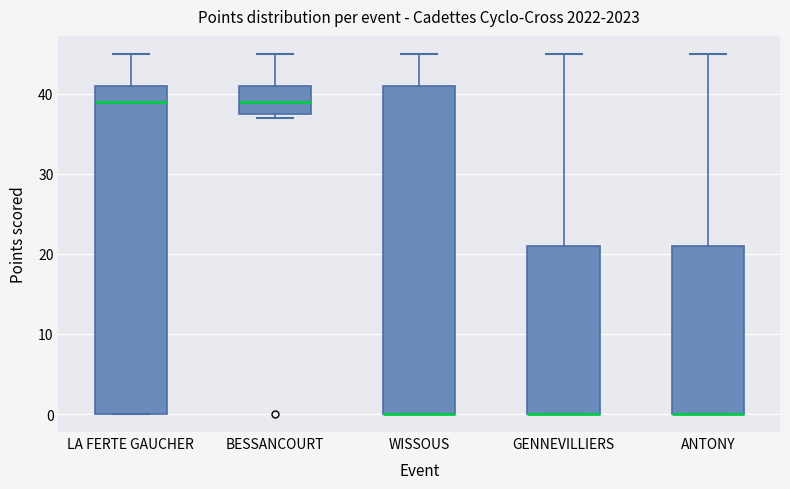

Reading left to right, read every box against the y-axis: the position of its median line, the range the box covers, and the ends of its whiskers. The values are not printed on the chart, so give them approximately, as read against the axis.

LA FERTE GAUCHER: median 39, box 0 to 41, whiskers 0 to 45
BESSANCOURT: median 39, box 38 to 41, whiskers 37 to 45
WISSOUS: median 0 (drawn on the box's lower edge), box 0 to 41, whiskers 0 to 45
GENNEVILLIERS: median 0 (drawn on the box's lower edge), box 0 to 21, whiskers 0 to 45
ANTONY: median 0 (drawn on the box's lower edge), box 0 to 21, whiskers 0 to 45